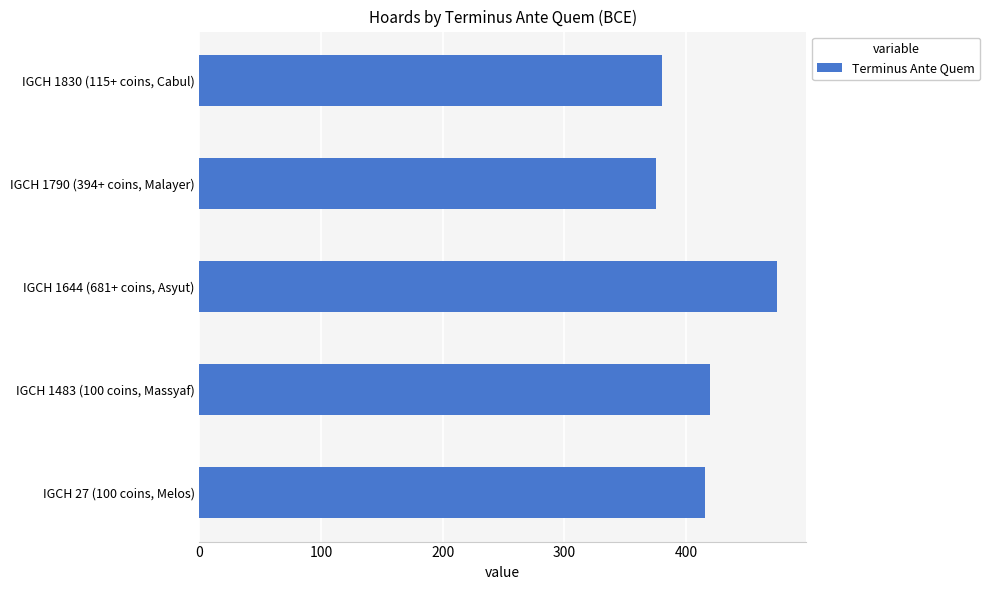

What is the change in value from IGCH 27 (100 coins, Melos) to IGCH 1790 (394+ coins, Malayer)?

-41